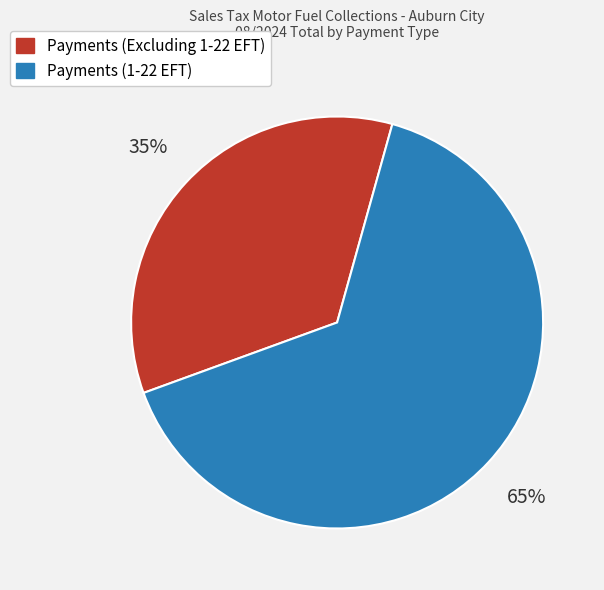

What is the smallest slice in the pie chart?

Payments (Excluding 1-22 EFT)